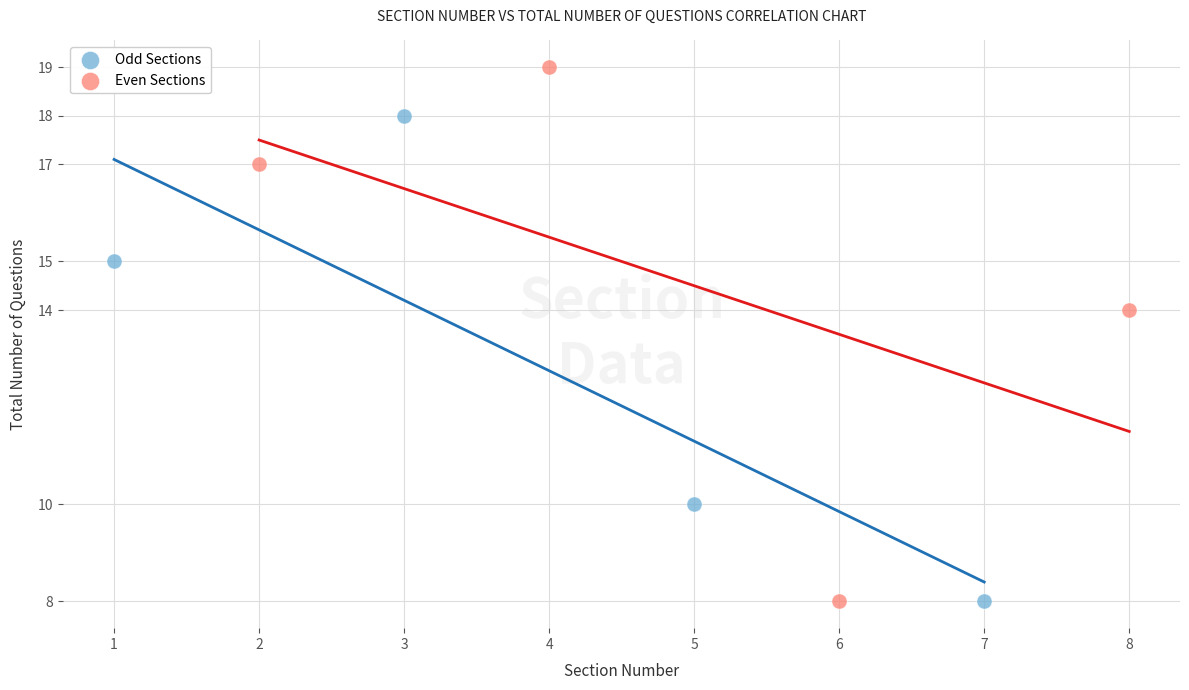

Which series has the largest Y range (max minus min)?

Even Sections